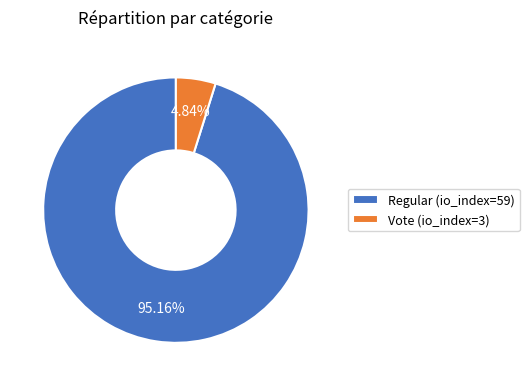

To the nearest percent, what is the difference between the largest and smallest slice percentages?

90%